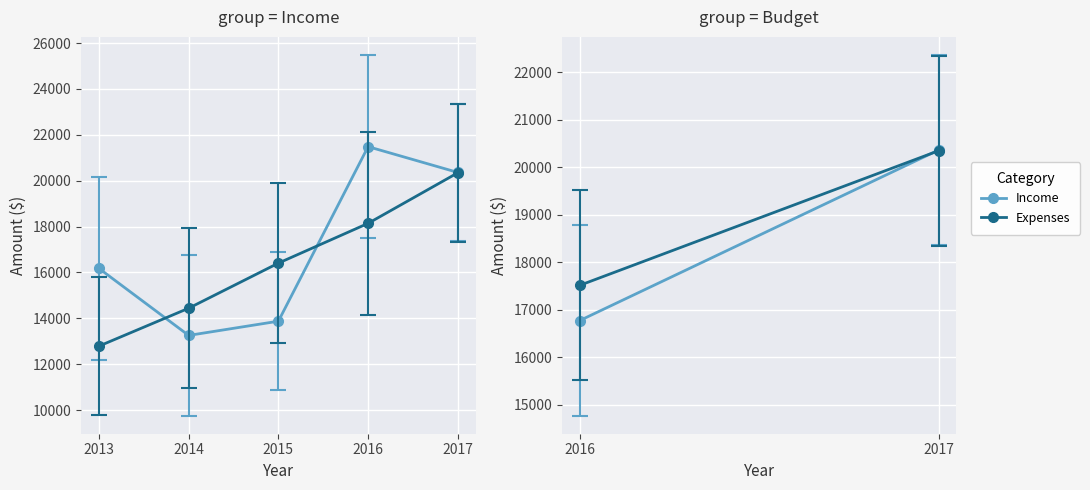

What is the greatest value displayed?

21485